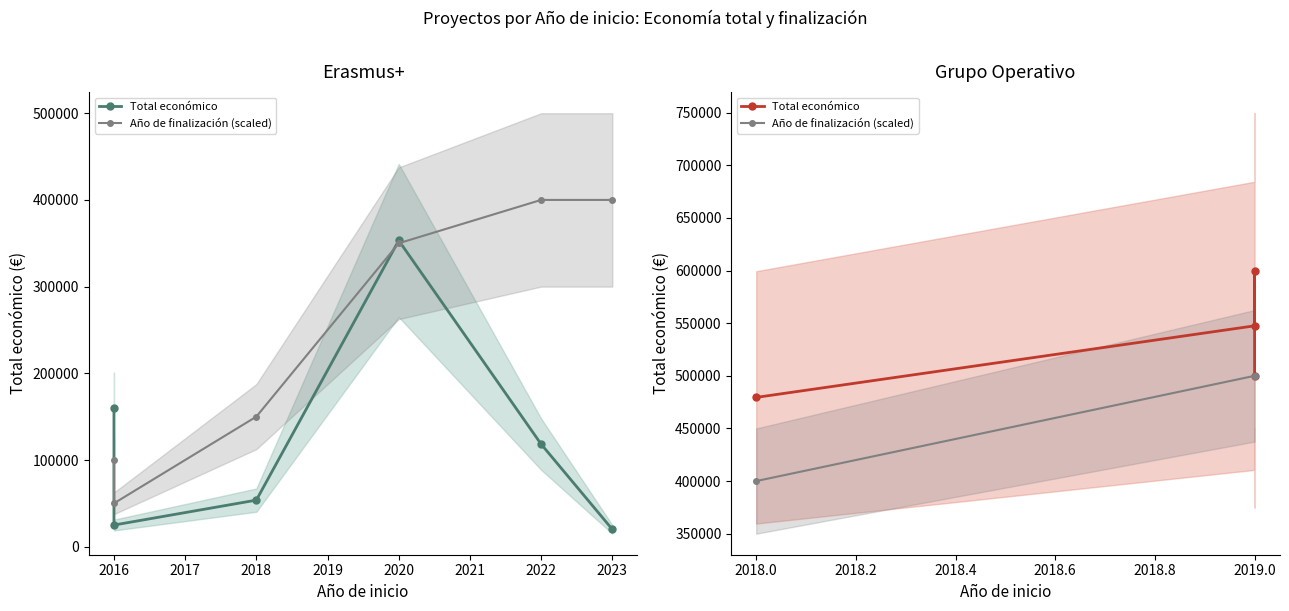

Is this an area chart (filled region under the line)?

No